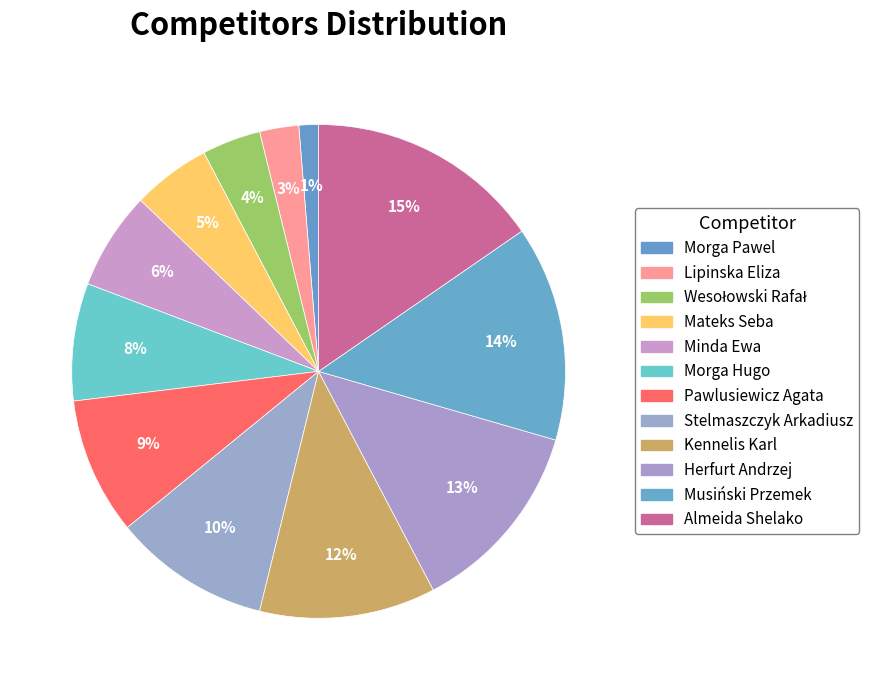

How many slices are in this pie chart?

12